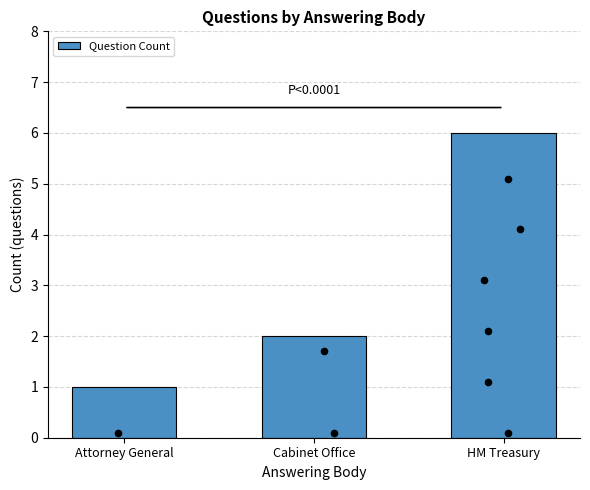

Between HM Treasury and Attorney General, which is larger?

HM Treasury